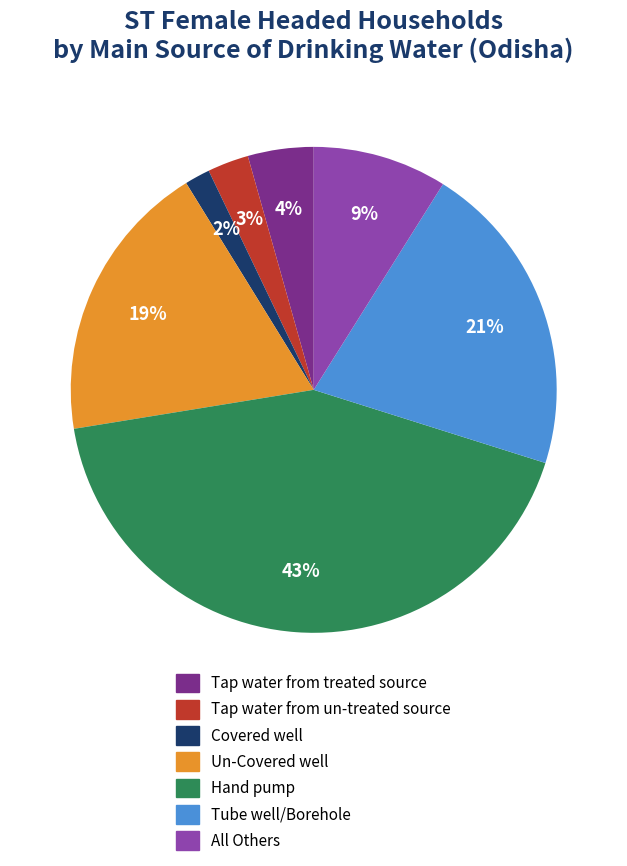

Is there any slice that represents more than half of the pie?

No